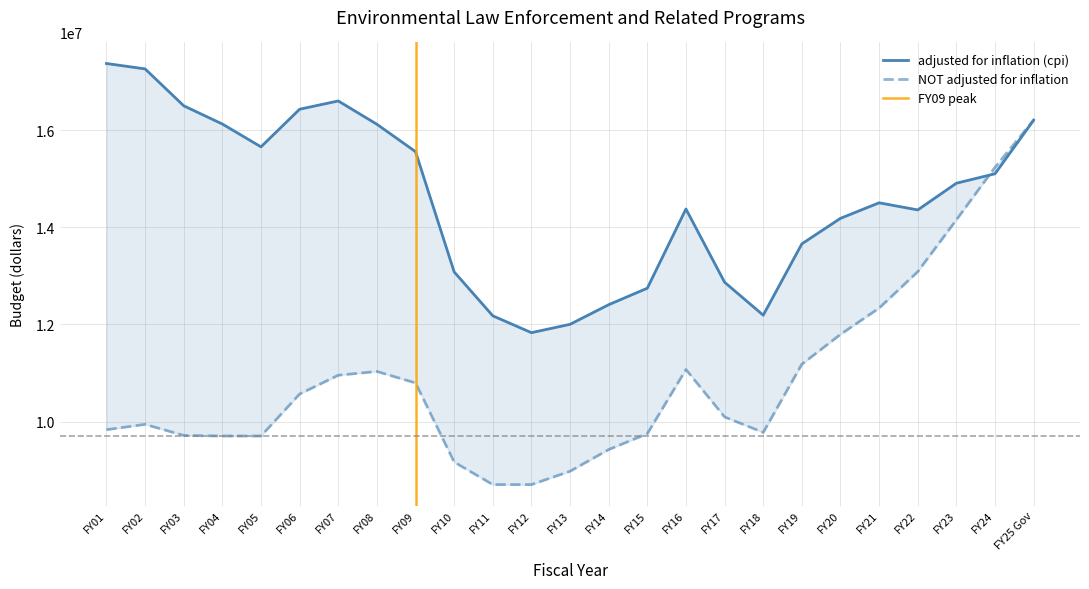

What is the sum of the adjusted for inflation (cpi) values at FY22 and FY19?

28019829